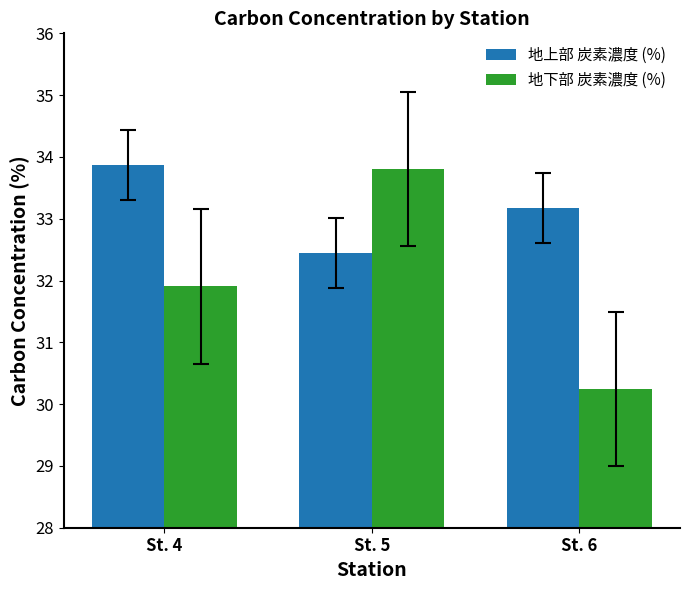

How many distinct data groups are displayed?

2